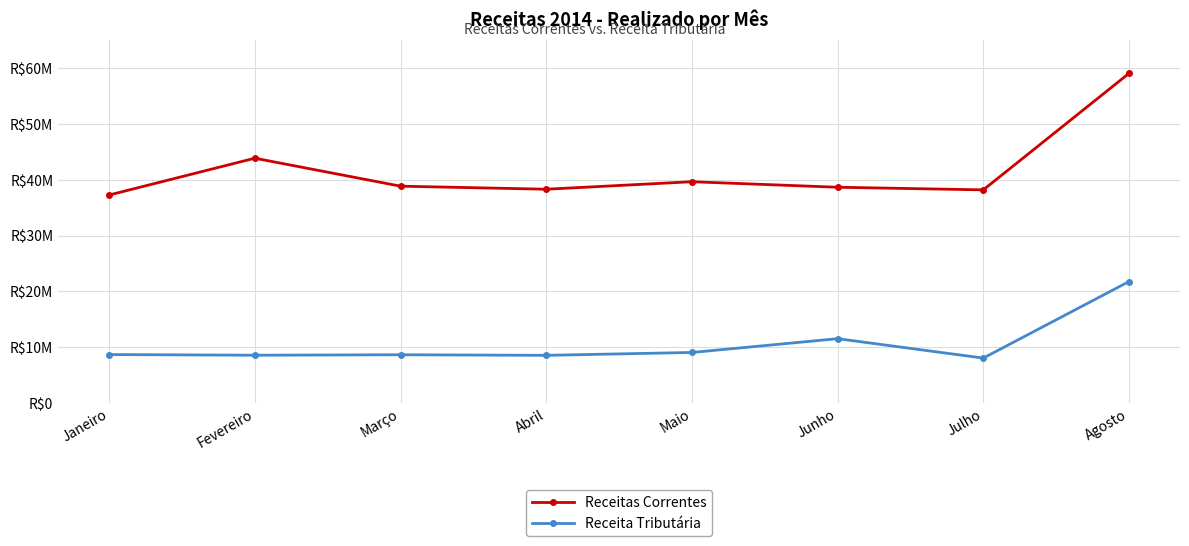

What is the label of the 1st point from the right?

Agosto